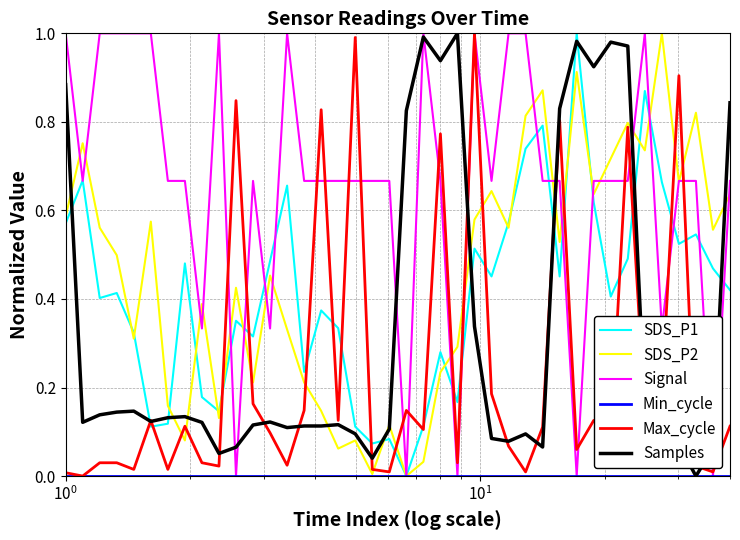

Which series has the largest total across all categories?

Signal